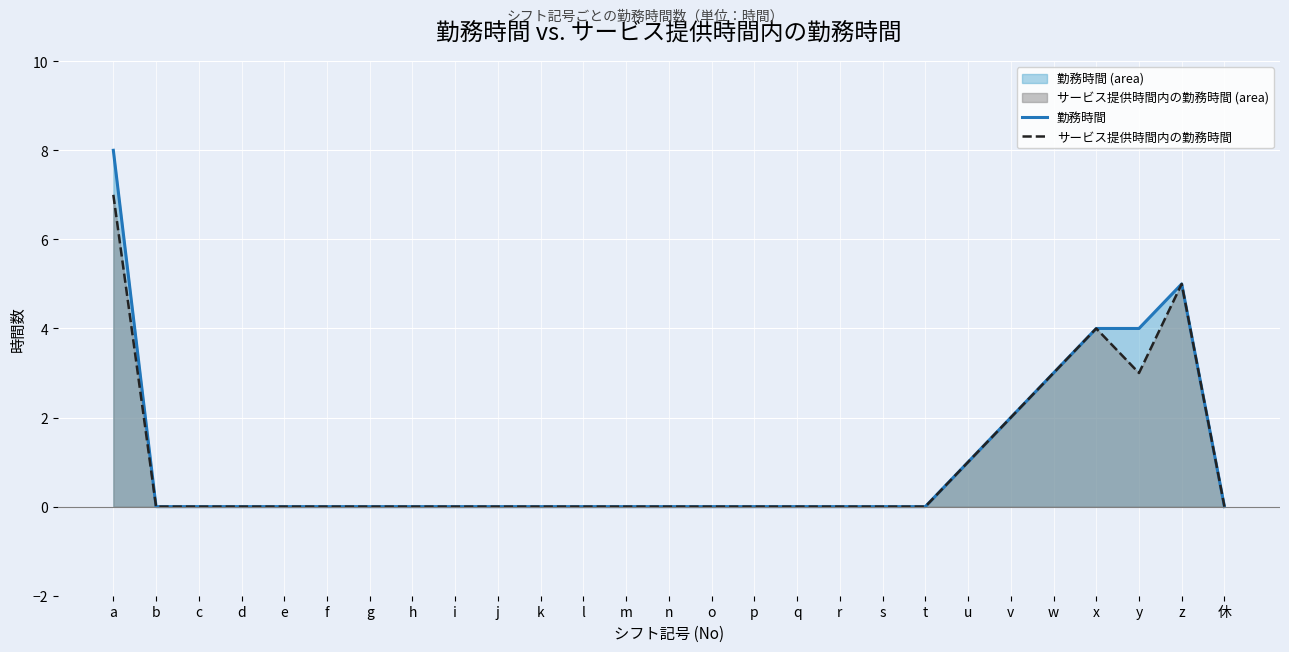

What is the label of the 6th point from the left?

f